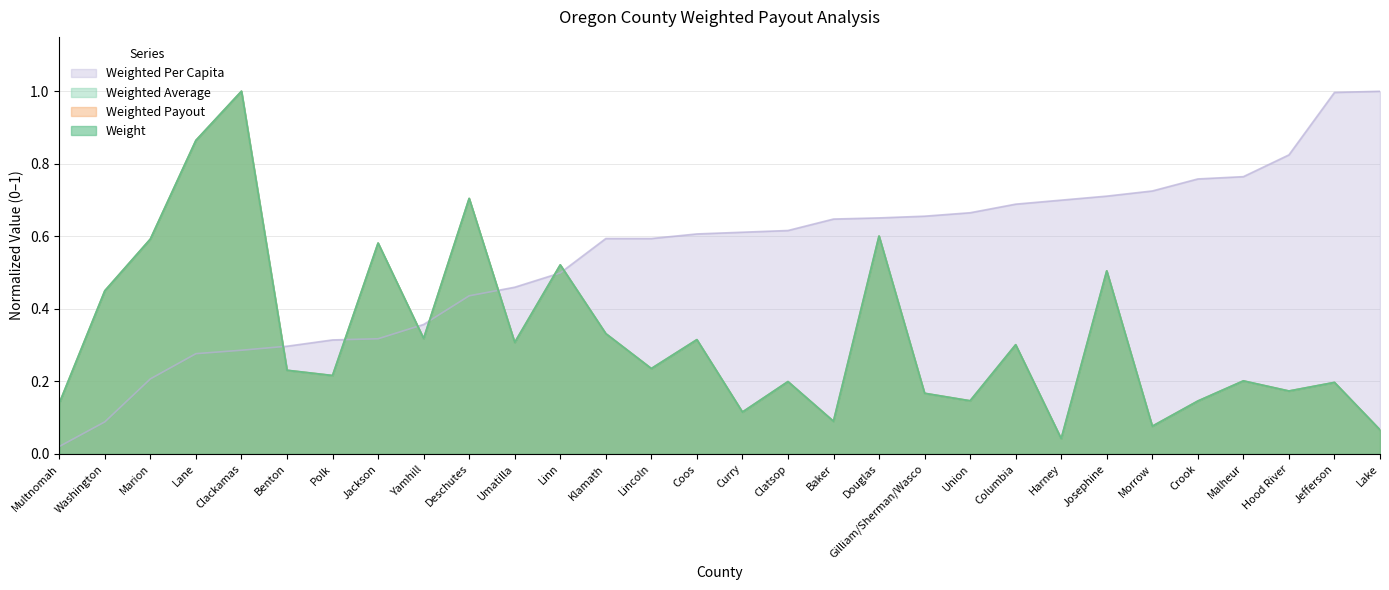

How many lines are shown in the chart?

4